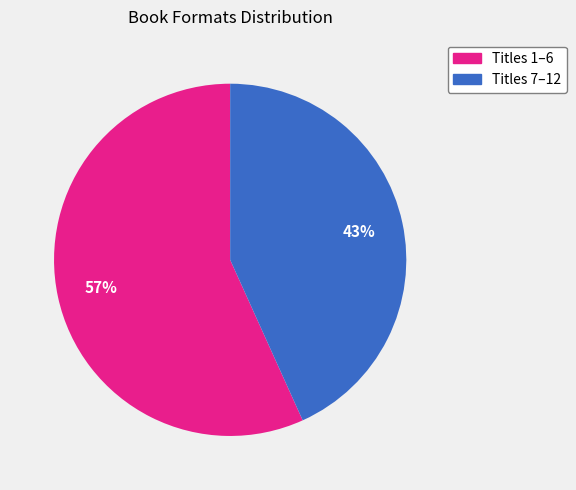

To the nearest percent, what is the difference between the largest and smallest slice percentages?

14%